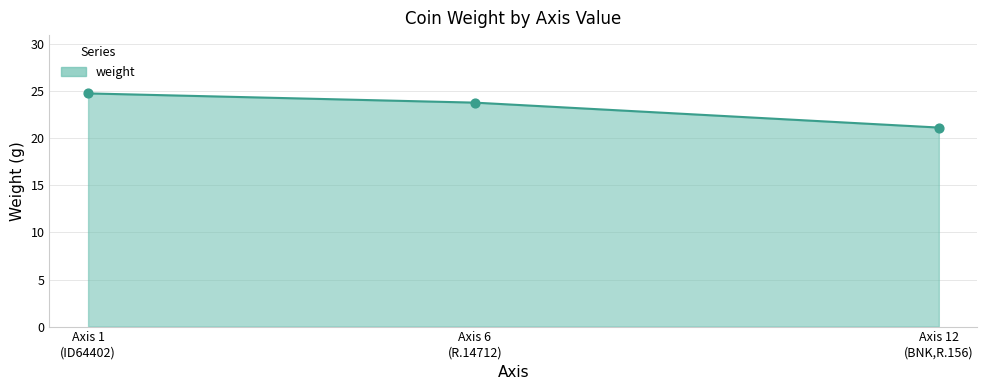

What is the maximum value shown in the chart?

24.8